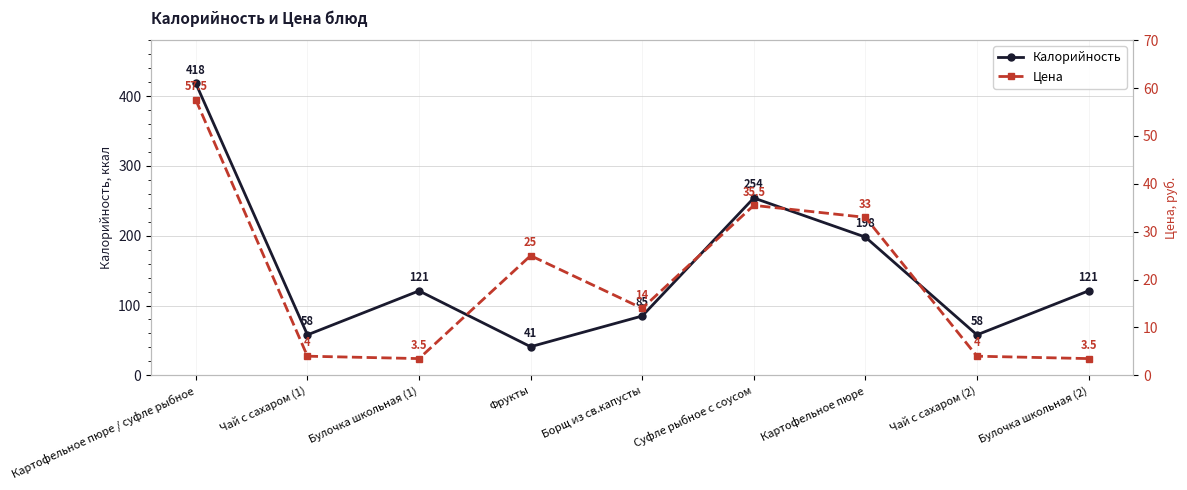

How many lines are shown in the chart?

2